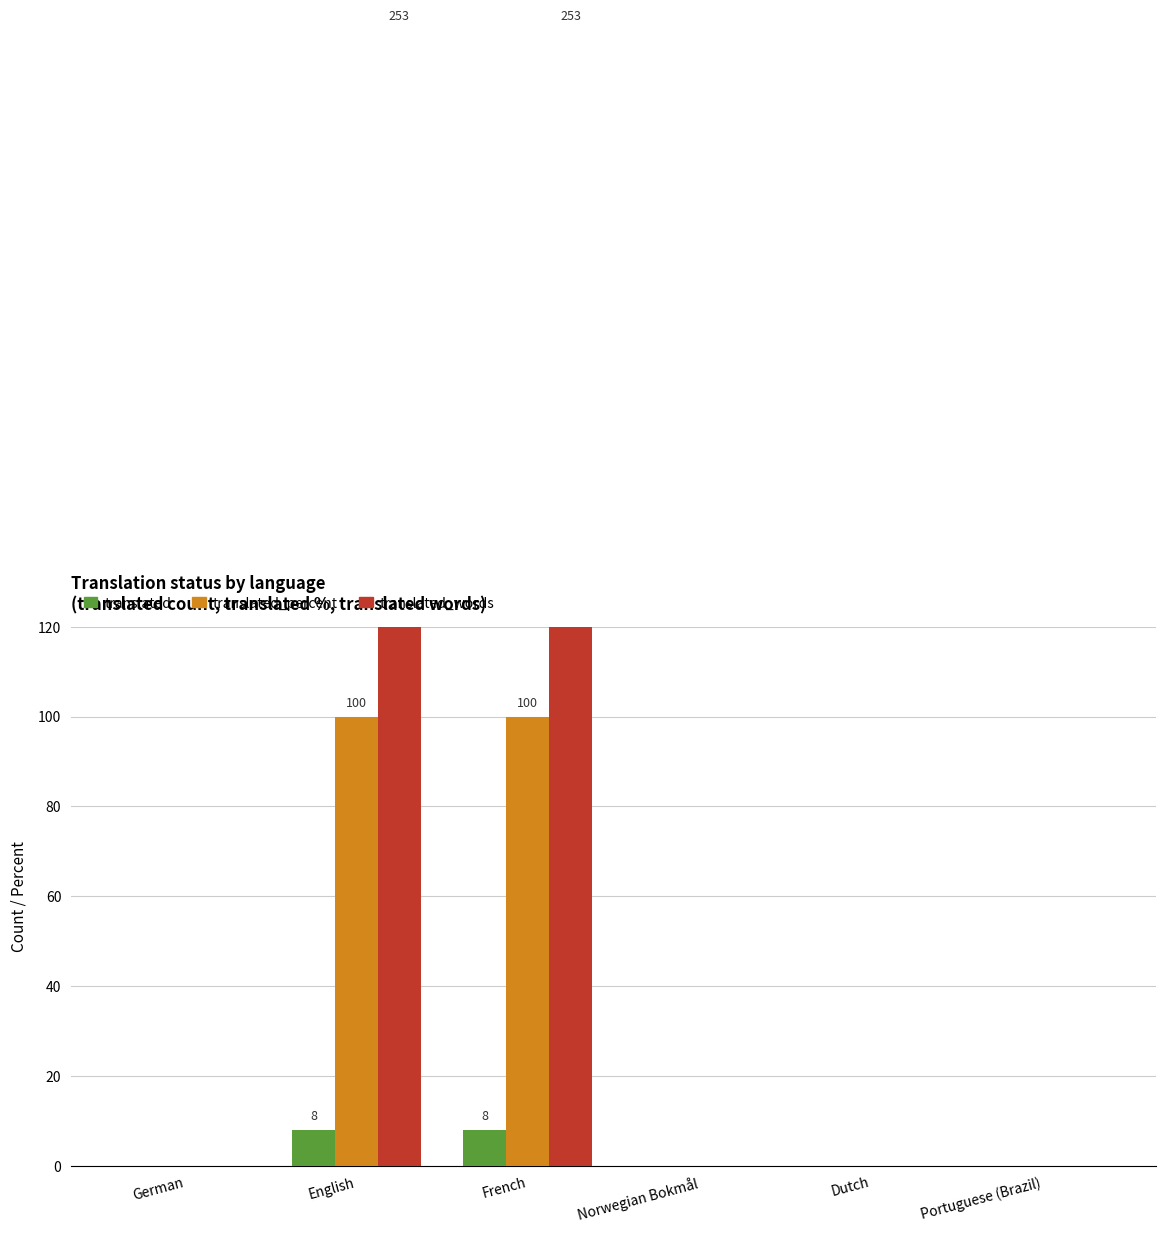

How many data points in translated_percent are above 0?

2